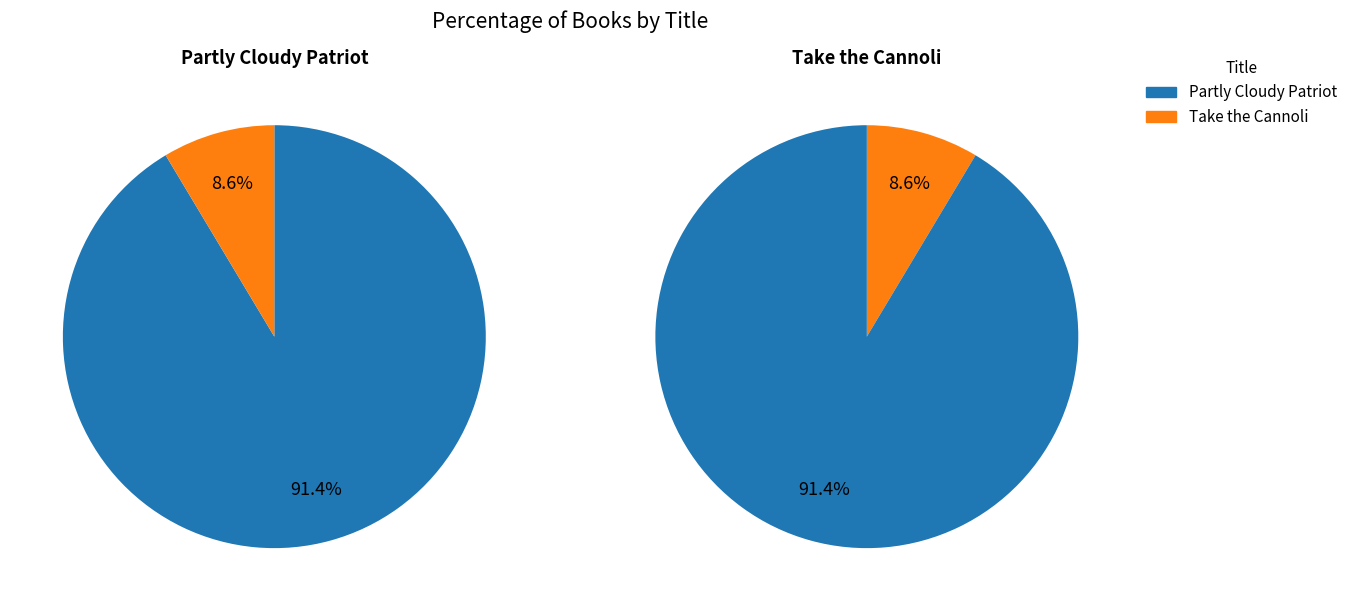

What is the largest slice in the pie chart?

Partly Cloudy Patriot